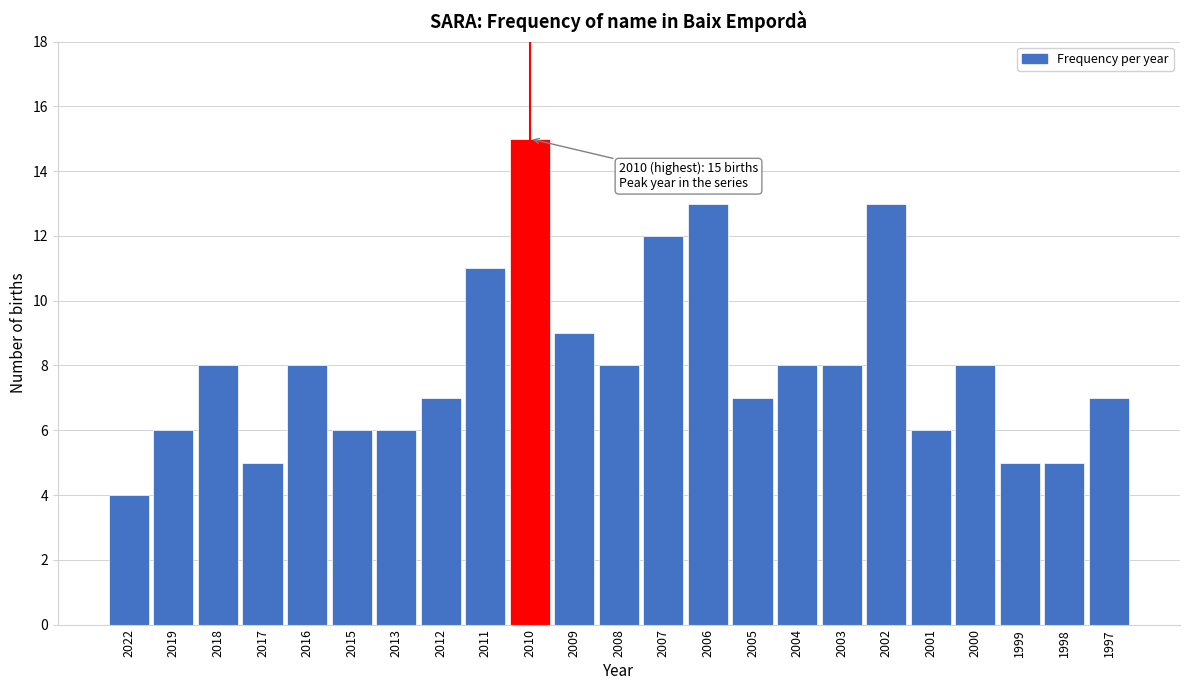

Reading right to left, list all the values displayed in this chart.

7	5	5	8	6	13	8	8	7	13	12	8	9	15	11	7	6	6	8	5	8	6	4